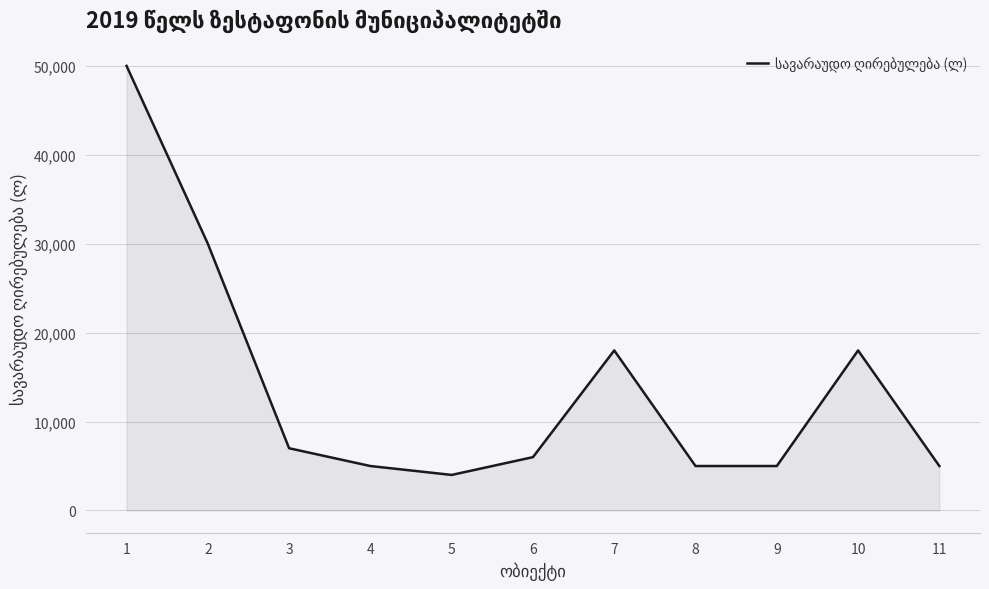

The value at 11 is 5000. True or false?

True